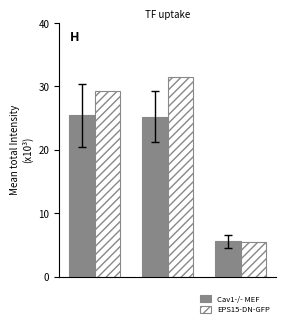

How many bars are there in total?

6